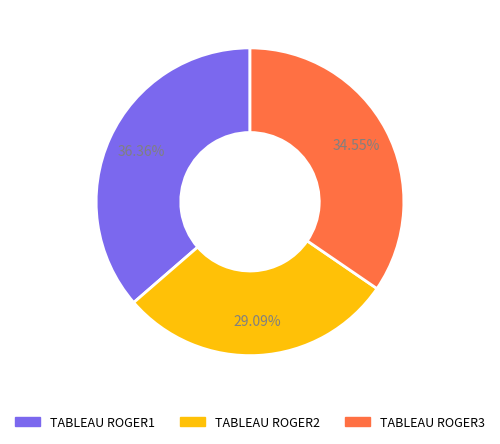

To the nearest percent, what portion does TABLEAU ROGER2 represent?

29%